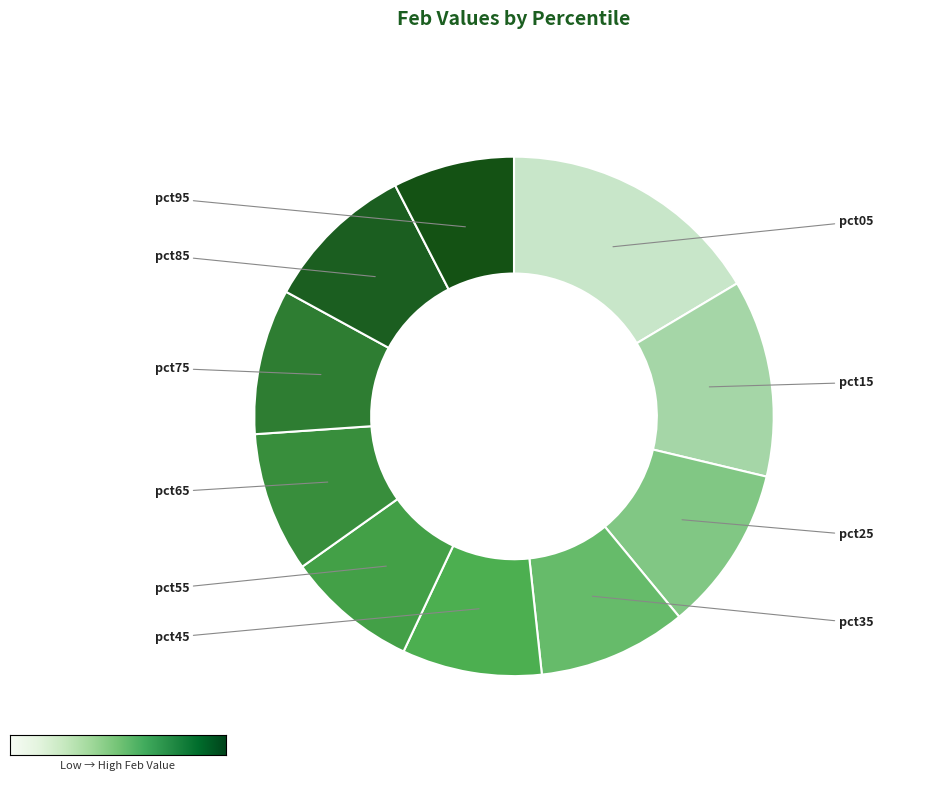

Rank the categories by value from highest to lowest.

pct05, pct15, pct25, pct85, pct35, pct75, pct65, pct45, pct55, pct95